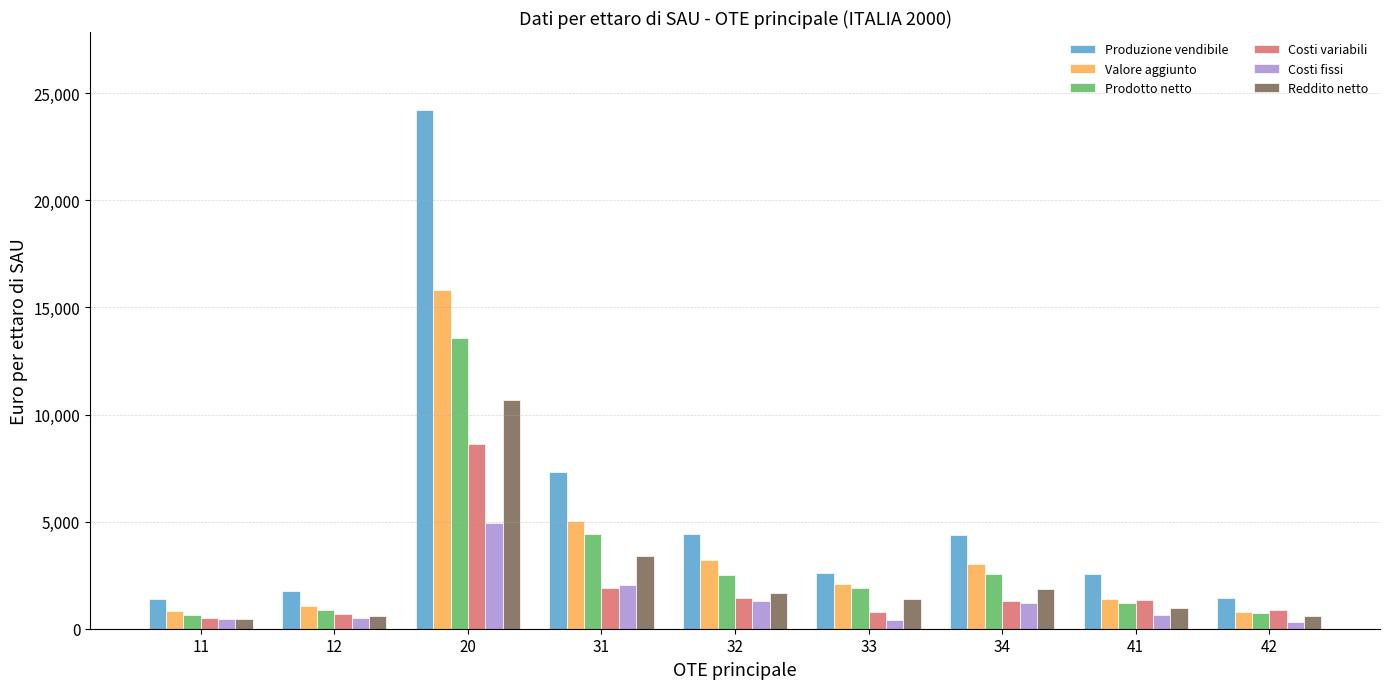

True or false: Costi fissi has a value of 1214 at 34.

True